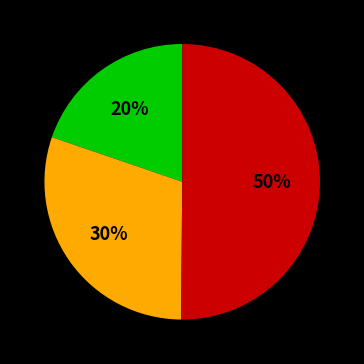

To the nearest percent, what is the difference between the largest and smallest slice percentages?

30%